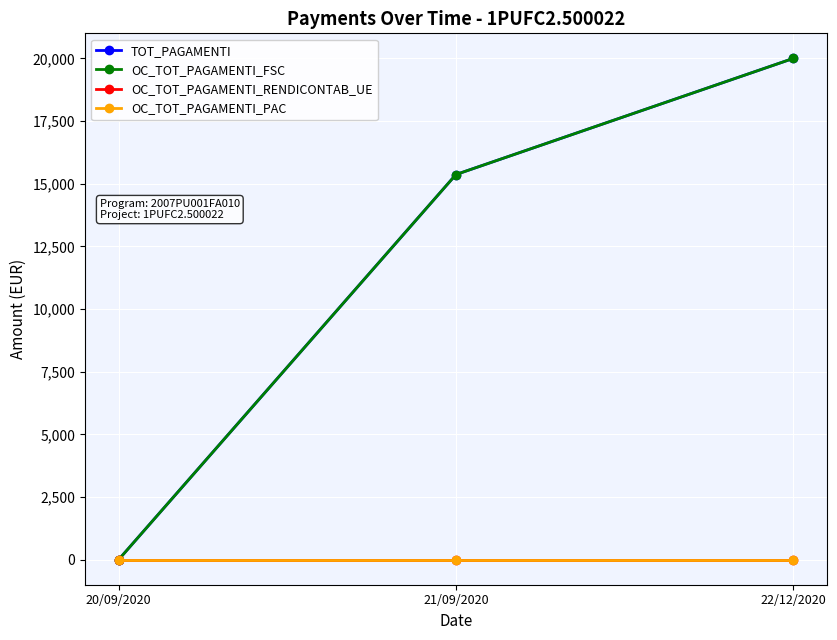

Does the chart have visible grid lines?

Yes